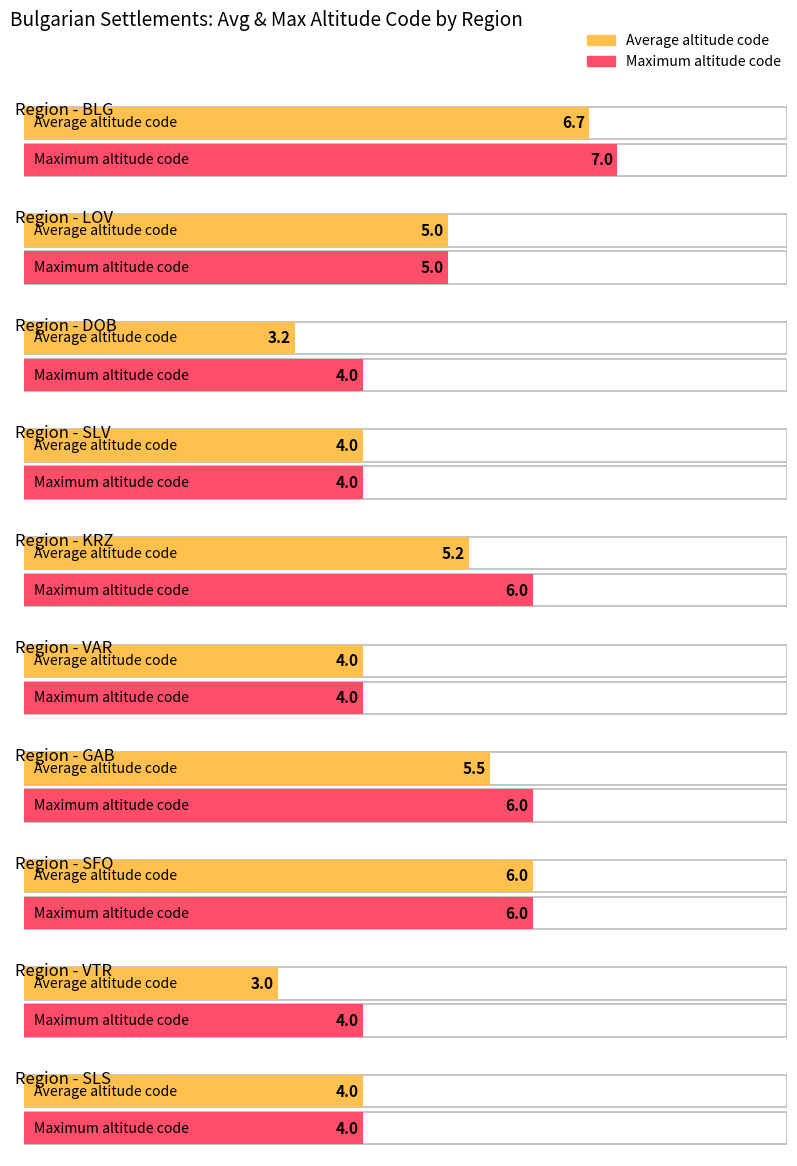

Is the value of Maximum utilization at VTR greater than the value of Average utilization at VTR?

Yes